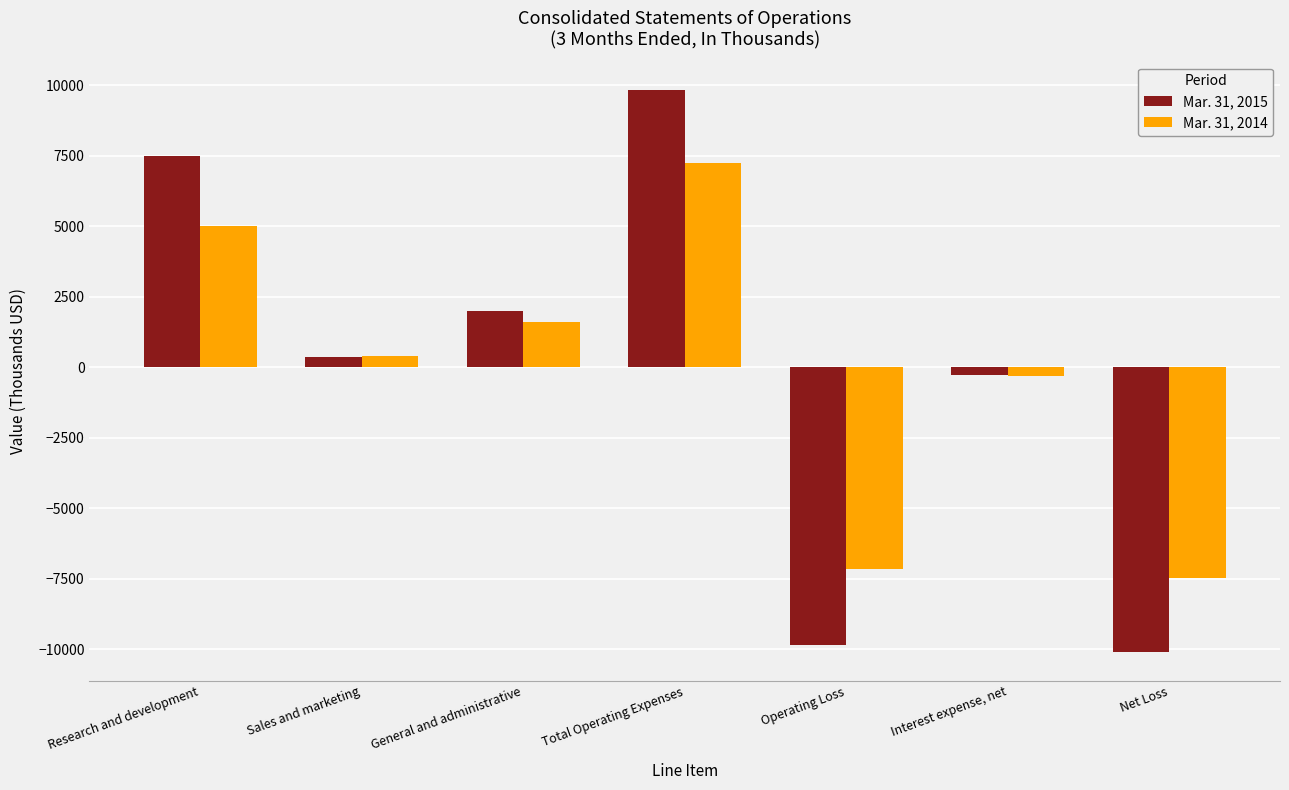

The Mar. 31, 2015 series shows -10120 at Net Loss. True or false?

True